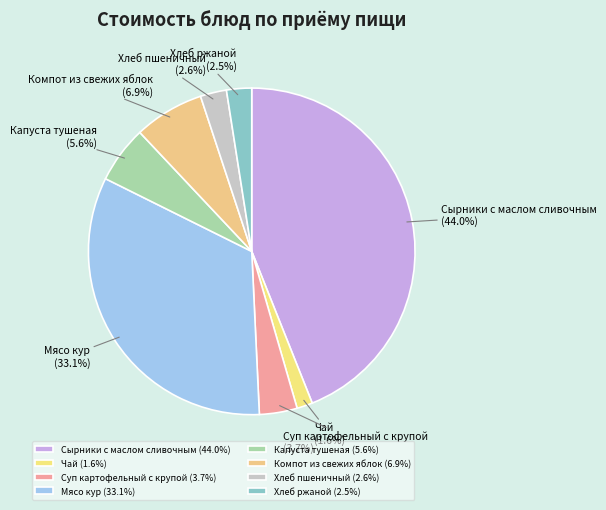

What is the smallest slice in the pie chart?

Чай